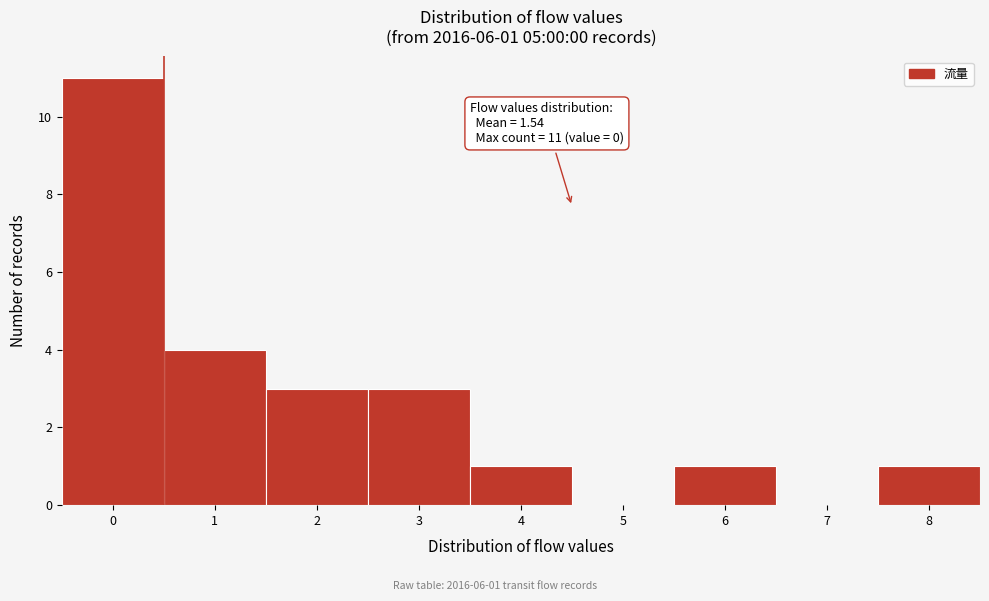

Reading left to right, extract all data points from this chart.

0=11	1=4	2=3	3=3	4=1	5=0	6=1	7=0	8=1